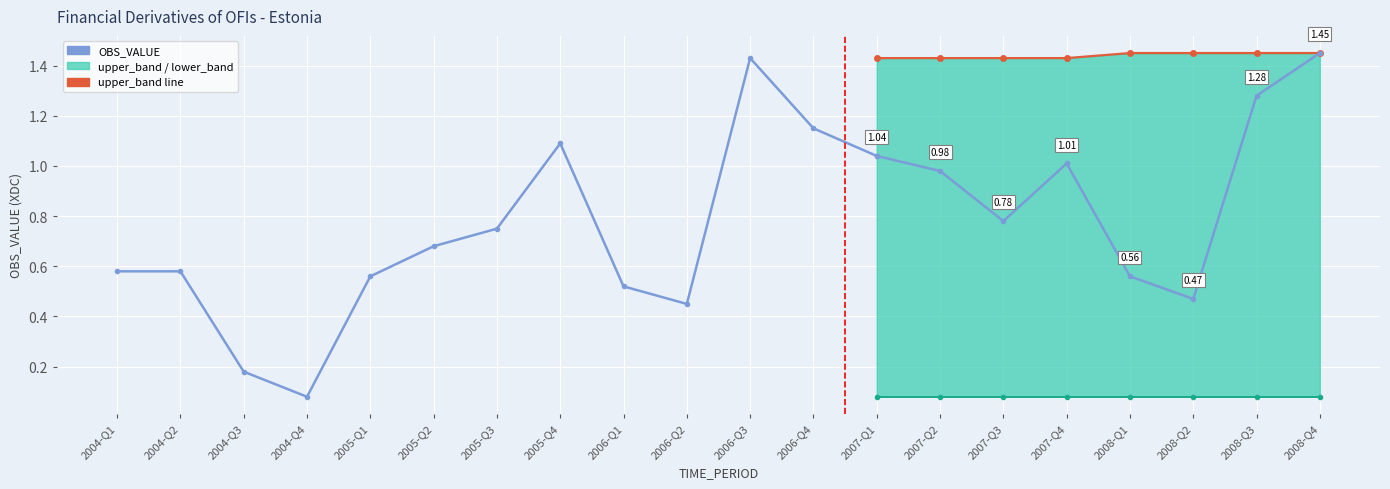

What position from the left is 2006-Q1?

9